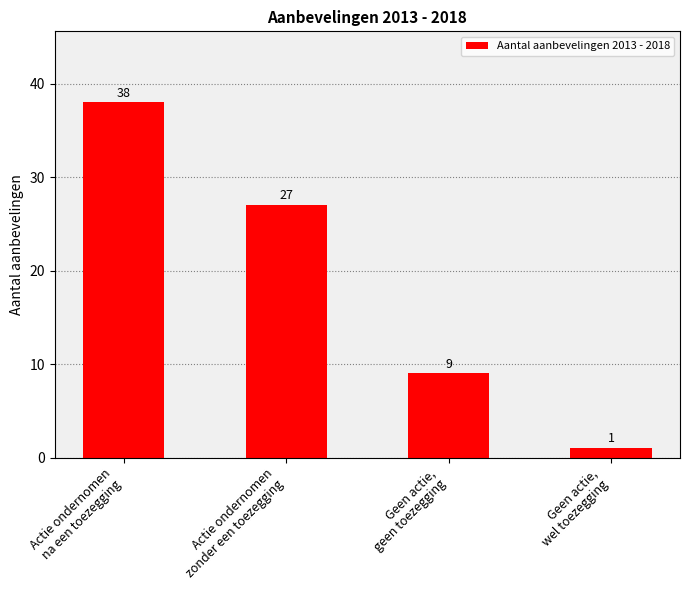

Which has a higher value, Actie ondernomen
na een toezegging or Actie ondernomen
zonder een toezegging?

Actie ondernomen
na een toezegging